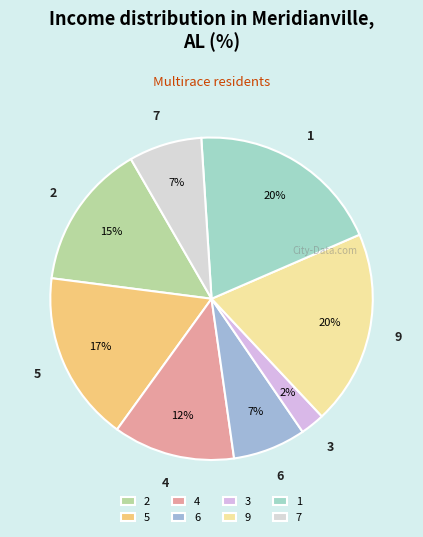

True or false: 7 accounts for 1% of the total.

False